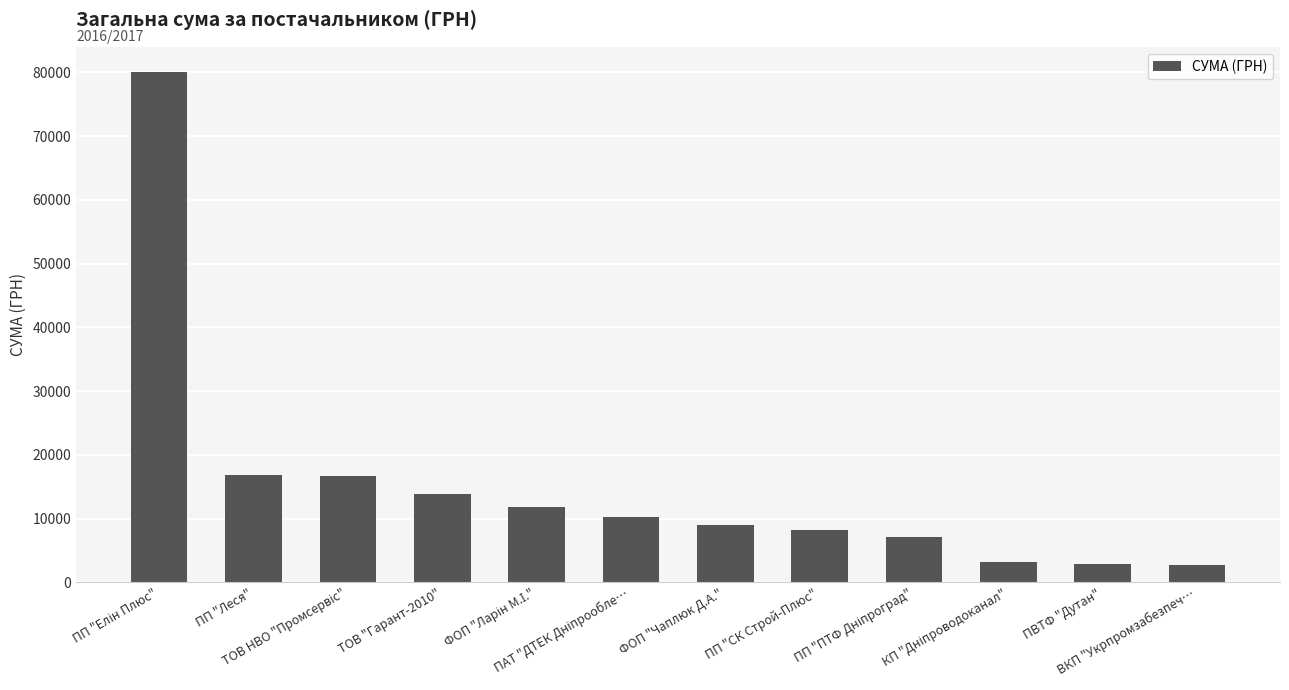

What is the value of the 11th bar from the left?

2796.0